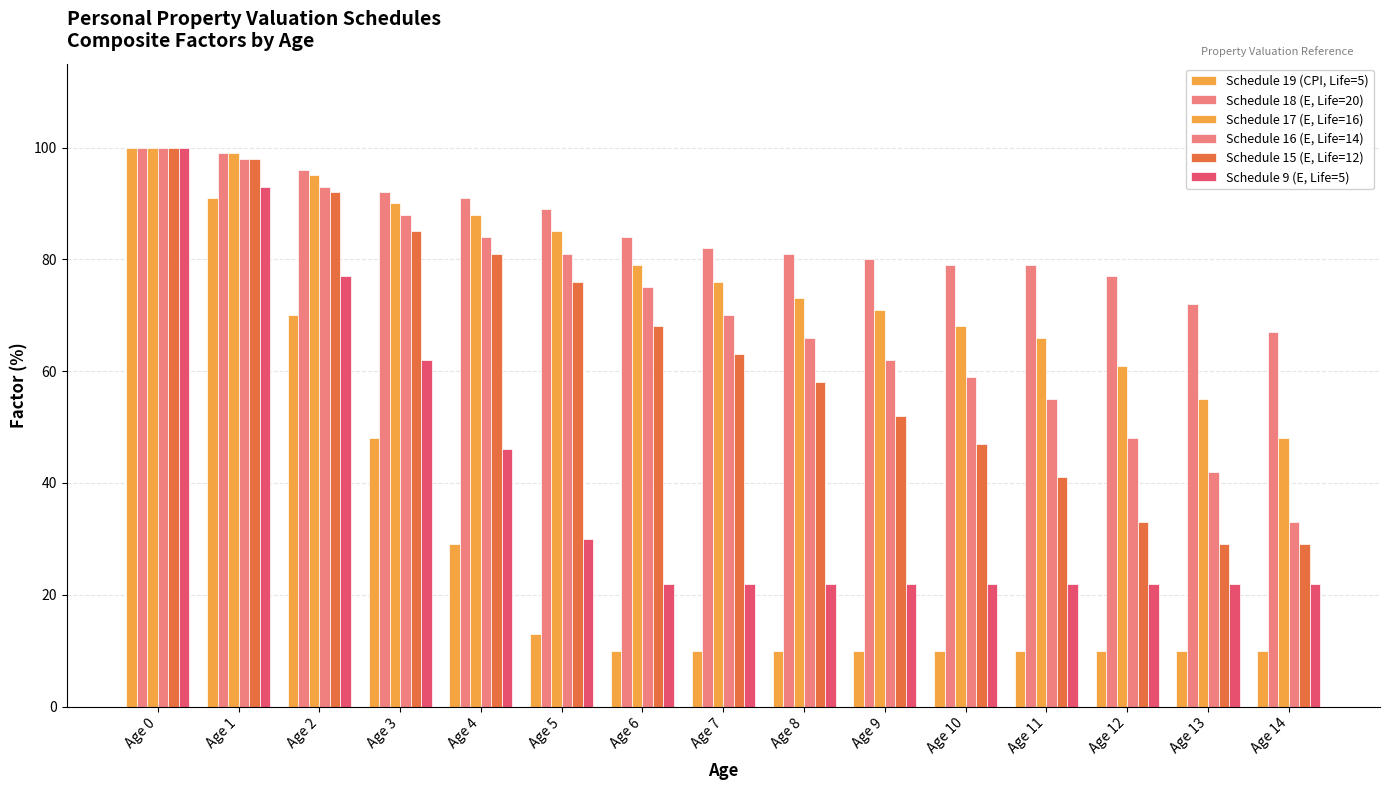

What is the average value of the Schedule 15 (E, Life=12) series?

63